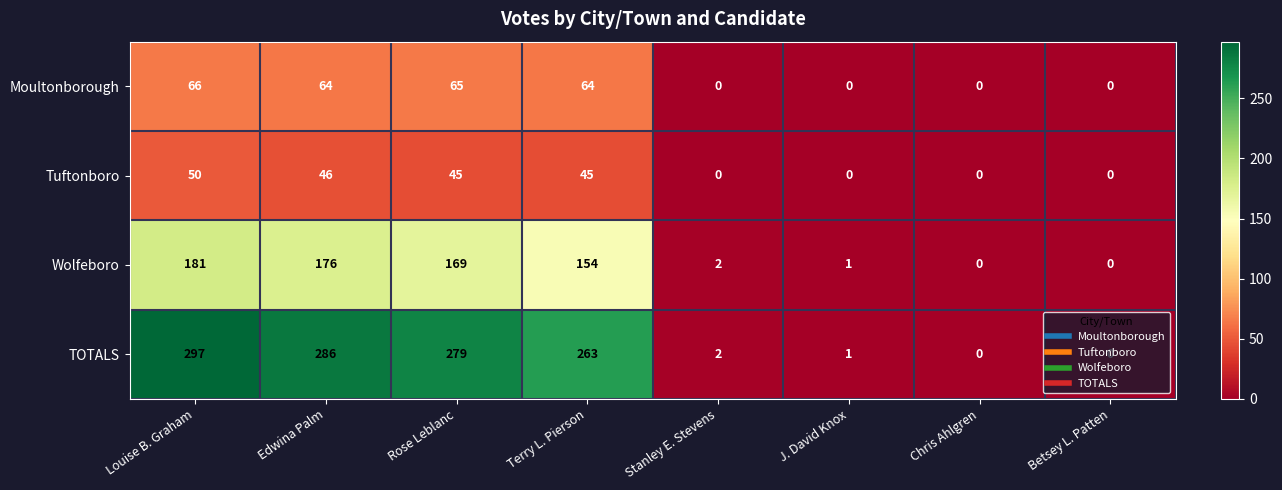

Which series has the widest spread of values?

TOTALS